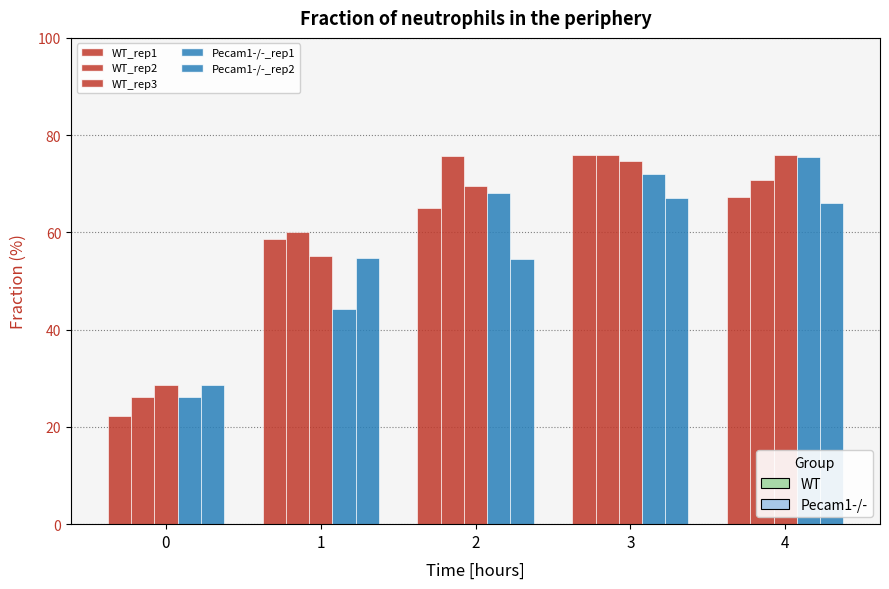

At which category is the sum across all series the highest?

3